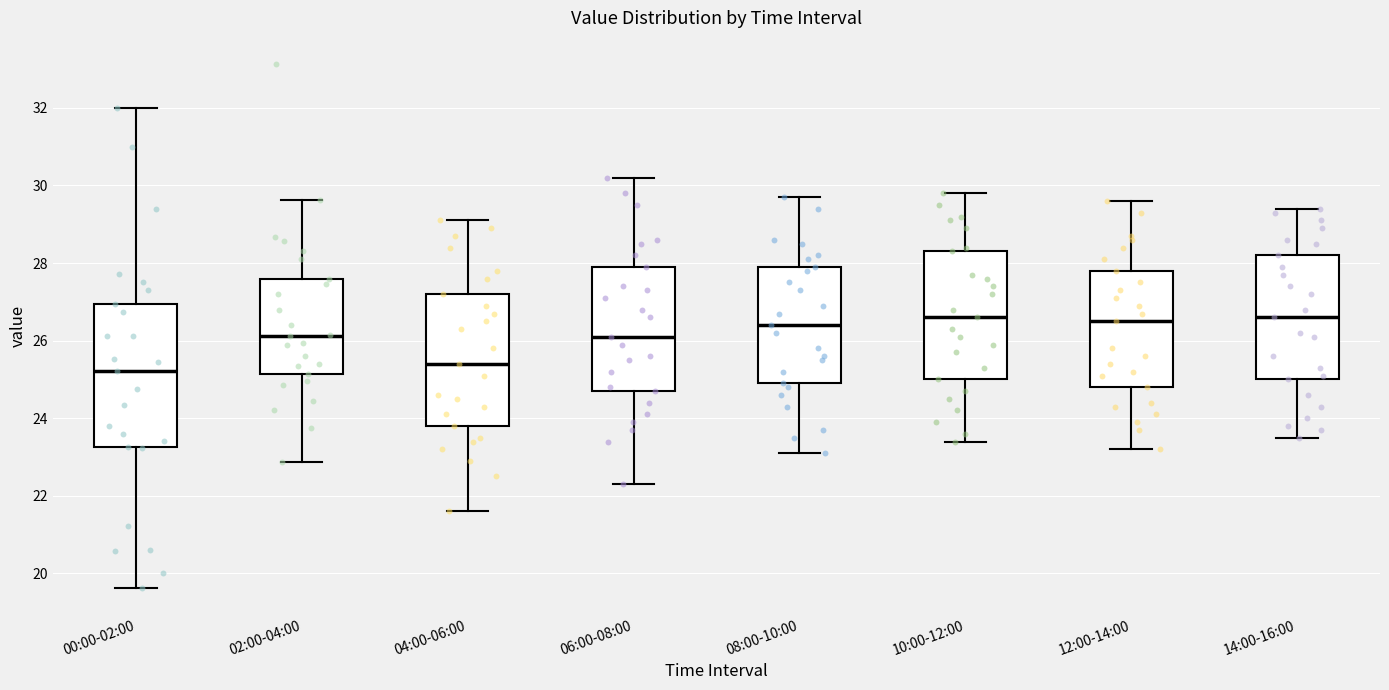

Which box is the tallest, from its lower edge to its upper edge?

00:00-02:00